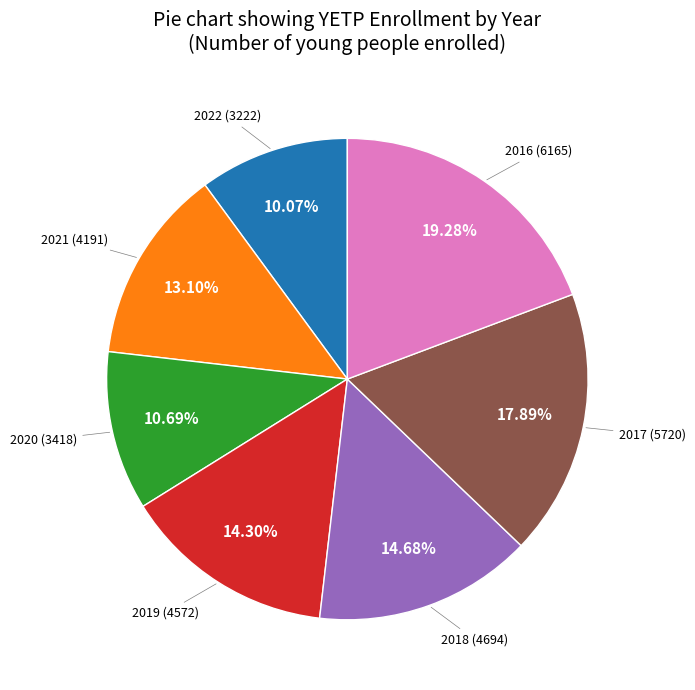

Count the number of slices in the pie.

7